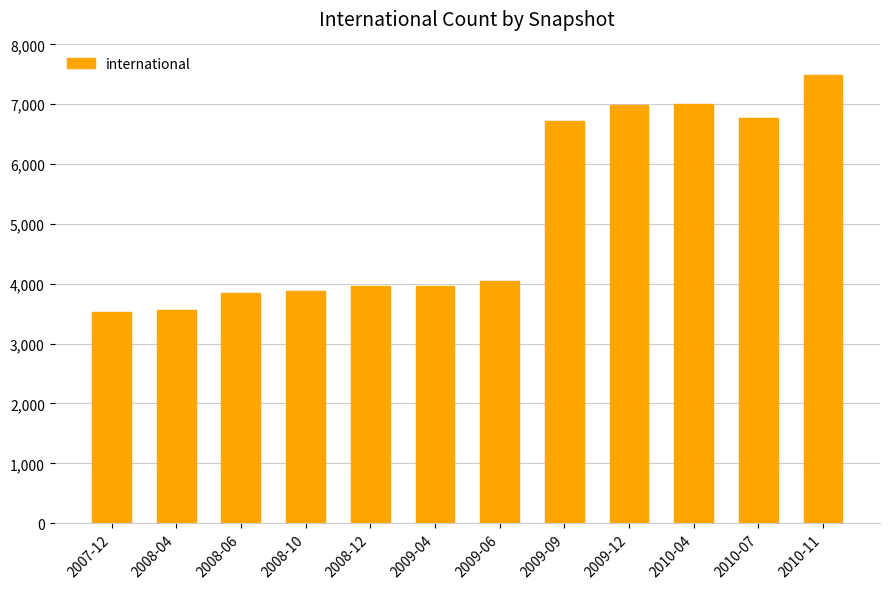

The value at 2008-12 is 3962. True or false?

True